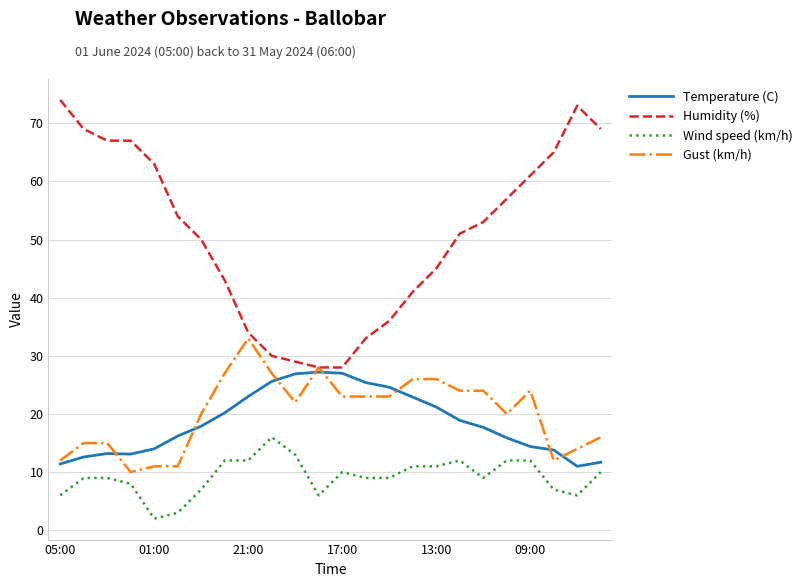

What is the minimum value for Humidity (%)?

28.0